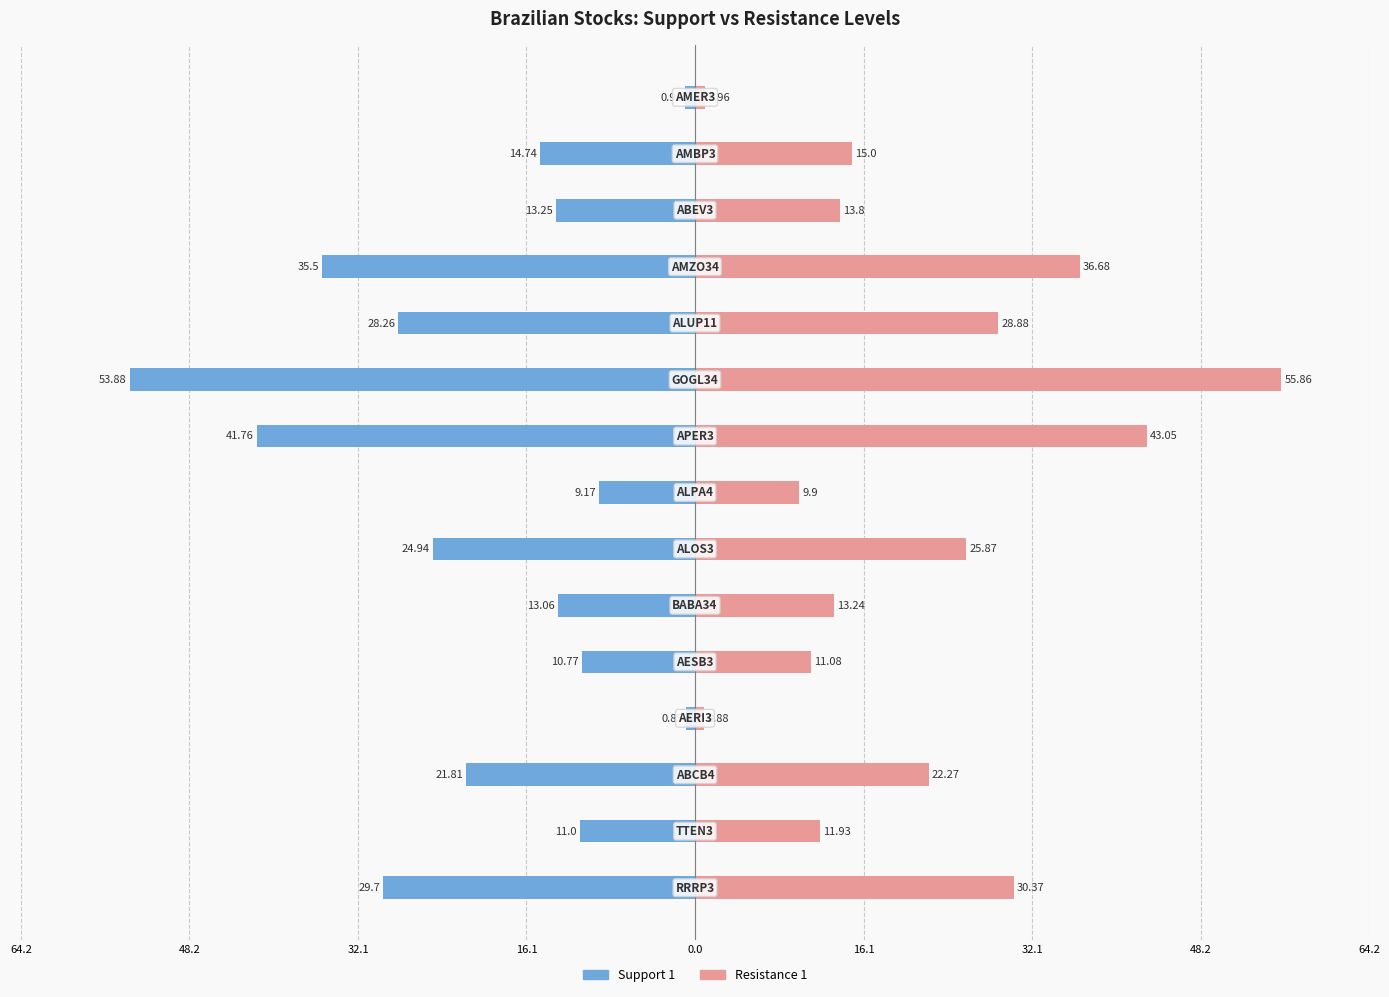

Reading left to right, extract all data points from this chart.

Support 1: -29.7	-11.0	-21.8	-0.8	-10.8	-13.1	-24.9	-9.2	-41.8	-53.9	-28.3	-35.5	-13.2	-14.7	-0.9
Resistance 1: 30.4	11.9	22.3	0.9	11.1	13.2	25.9	9.9	43.0	55.9	28.9	36.7	13.8	15.0	1.0